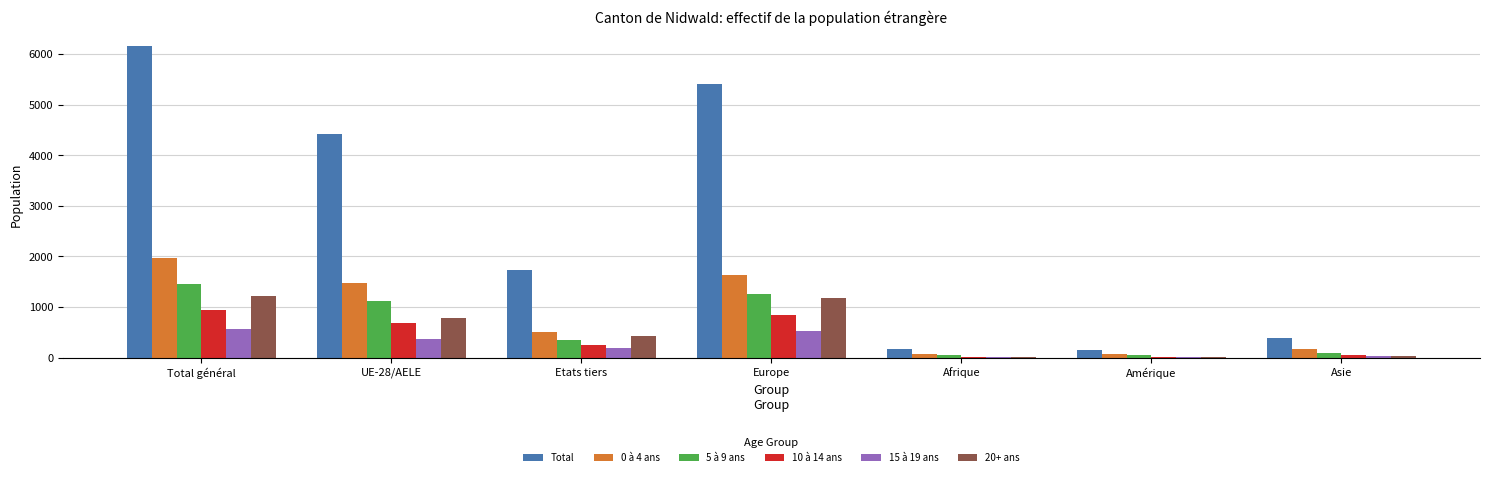

Is it true that 10 à 14 ans equals 411 at Europe?

False